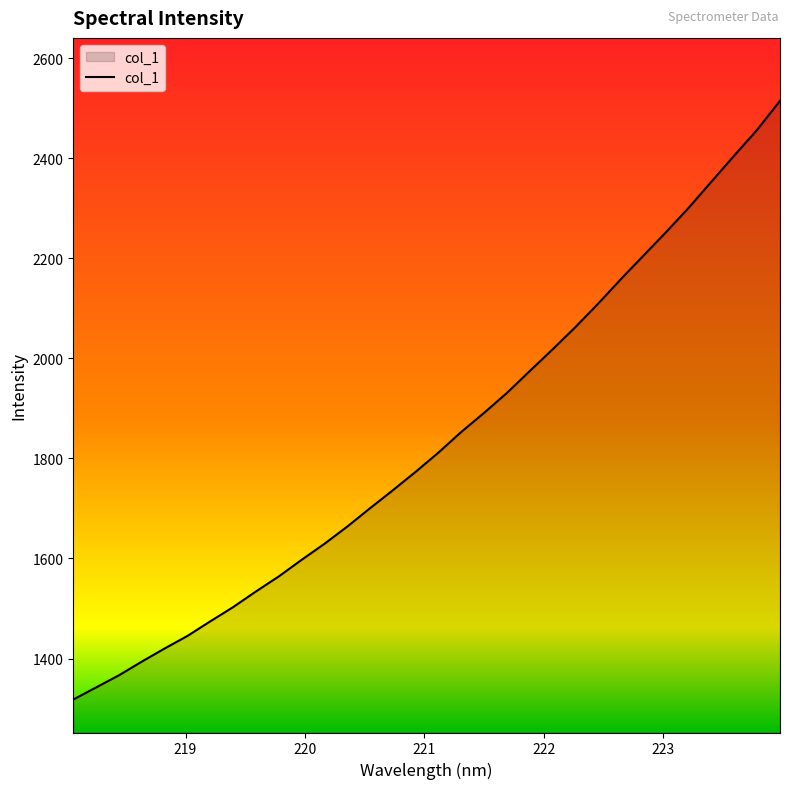

What is the minimum value shown in the chart?

1318.0